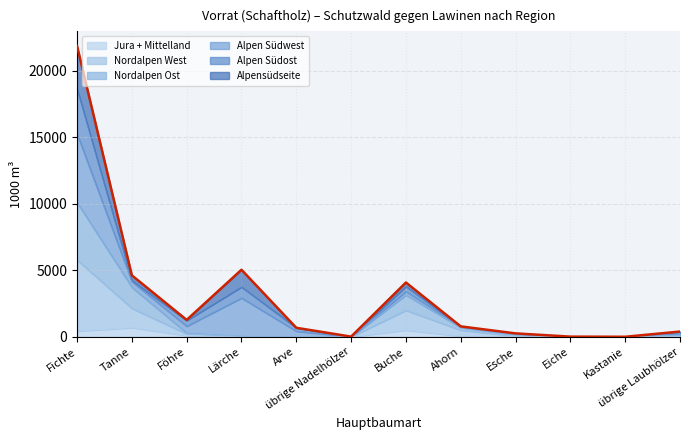

How many lines are shown in the chart?

6